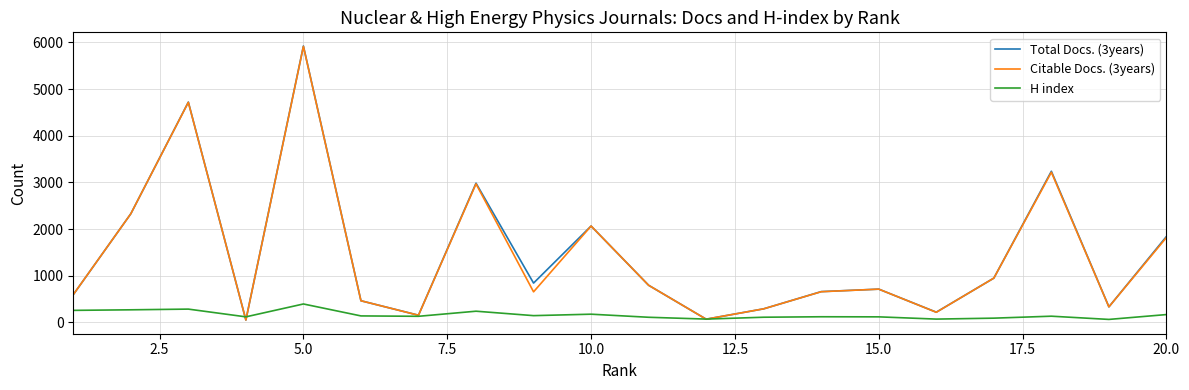

Which series has the widest spread of values?

Total Docs. (3years)